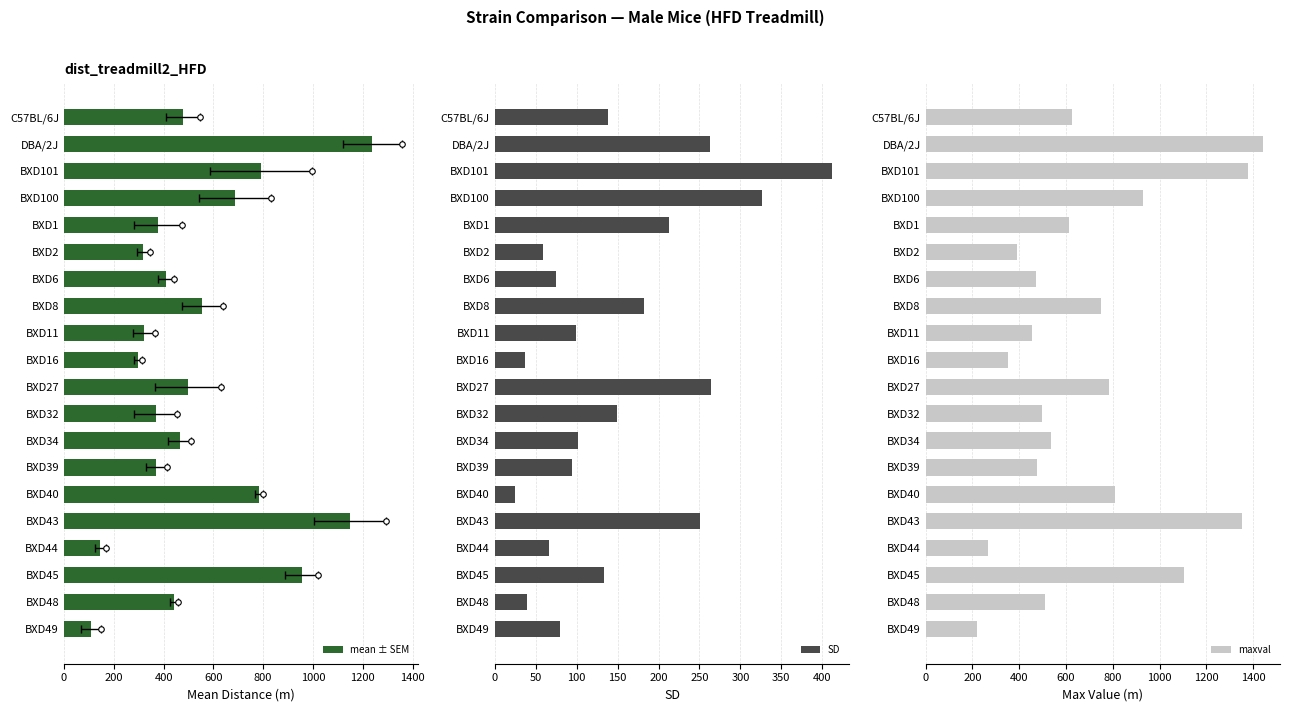

Are the bars horizontal?

Yes